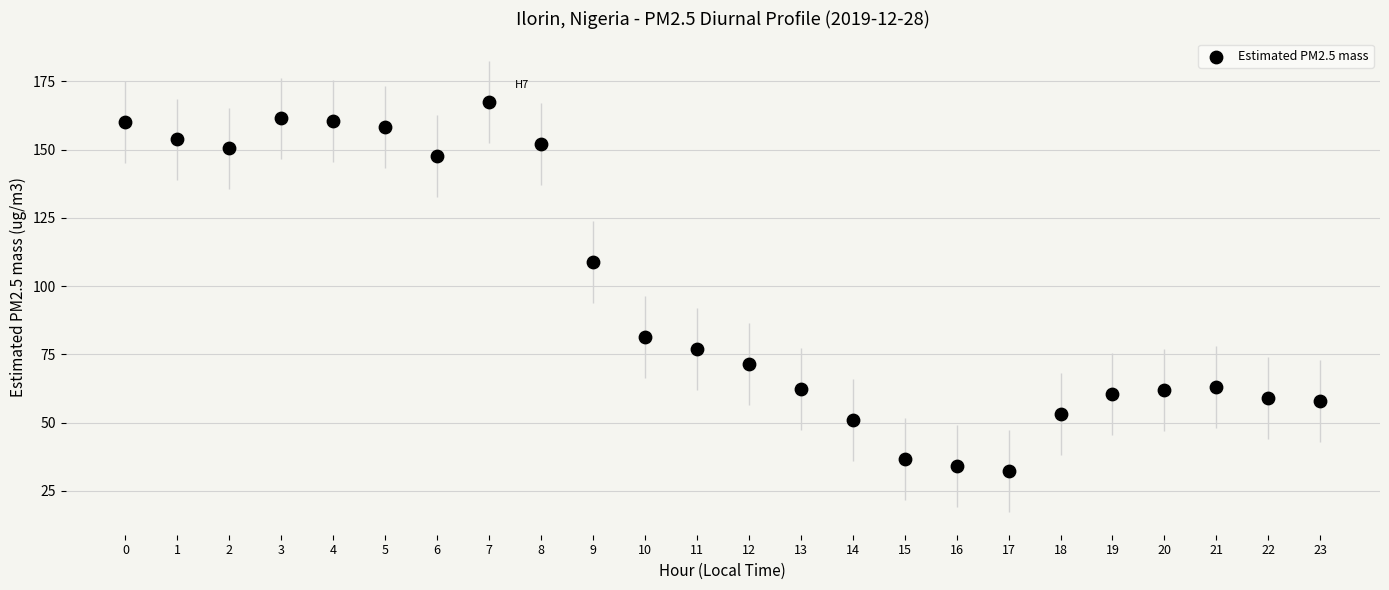

What Y value in the scatter plot is closest to 99?

108.7